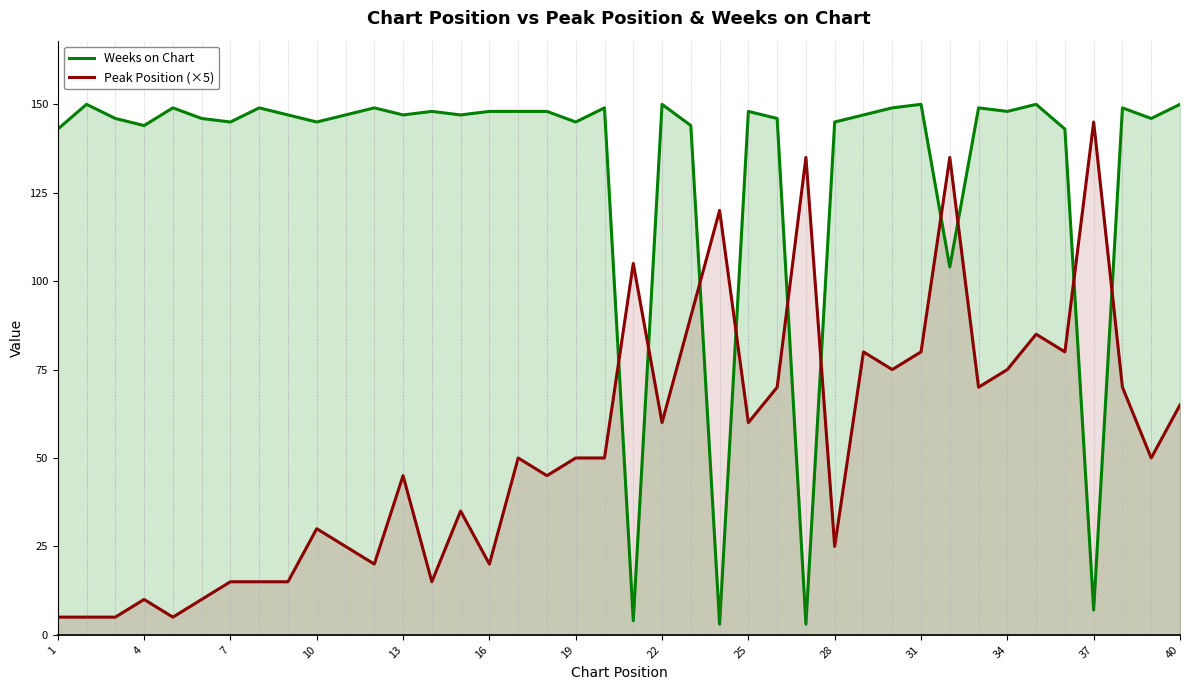

What is the spread (max minus min) of values at 40?

85